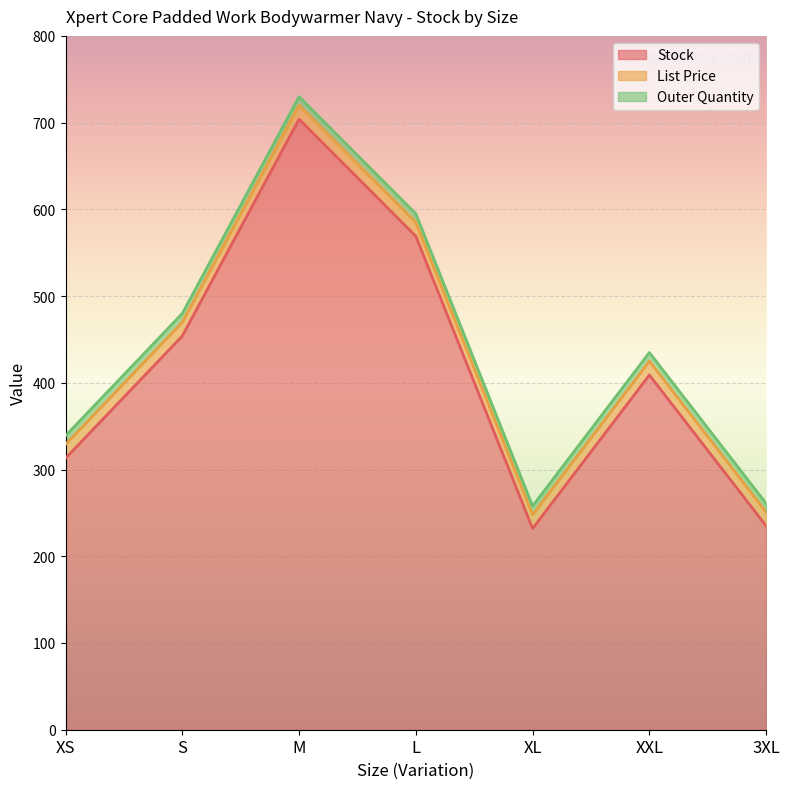

At which category is the sum across all series the highest?

M